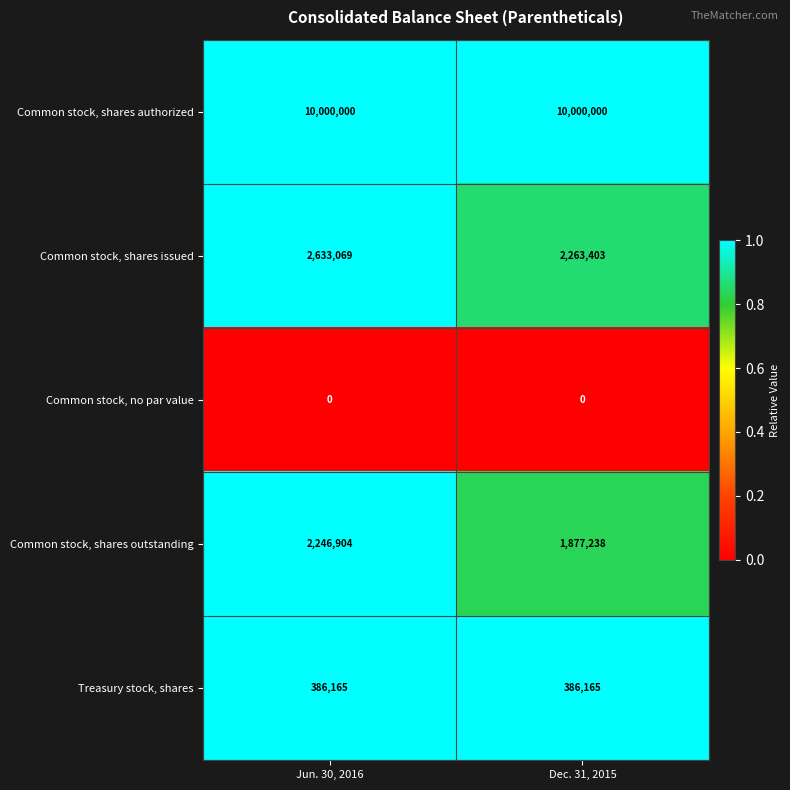

Reading left to right, transcribe all the data shown in this chart.

Common stock, shares authorized: 10000000	10000000
Common stock, shares issued: 2633069	2263403
Common stock, no par value: 0	0
Common stock, shares outstanding: 2246904	1877238
Treasury stock, shares: 386165	386165